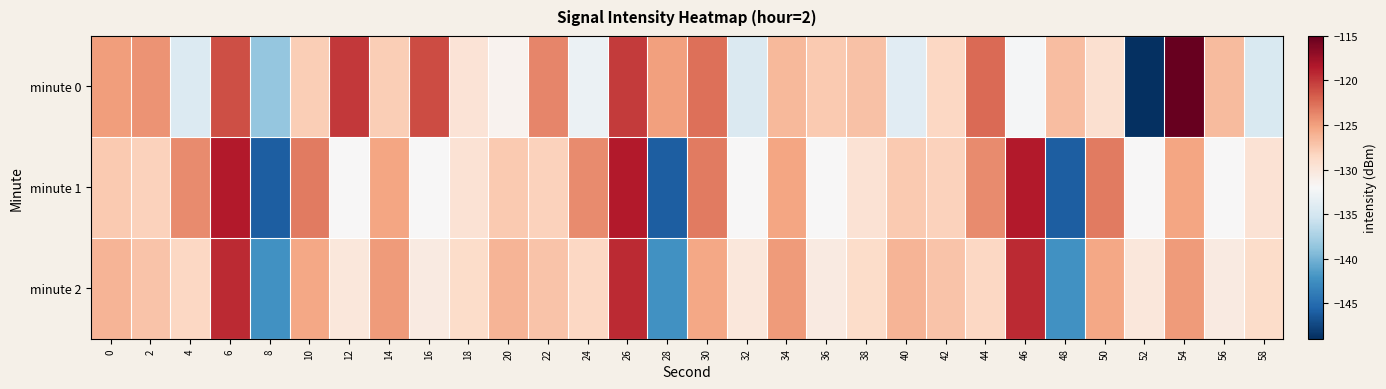

At 54, list the series in order from smallest to largest.

minute 1, minute 2, minute 0